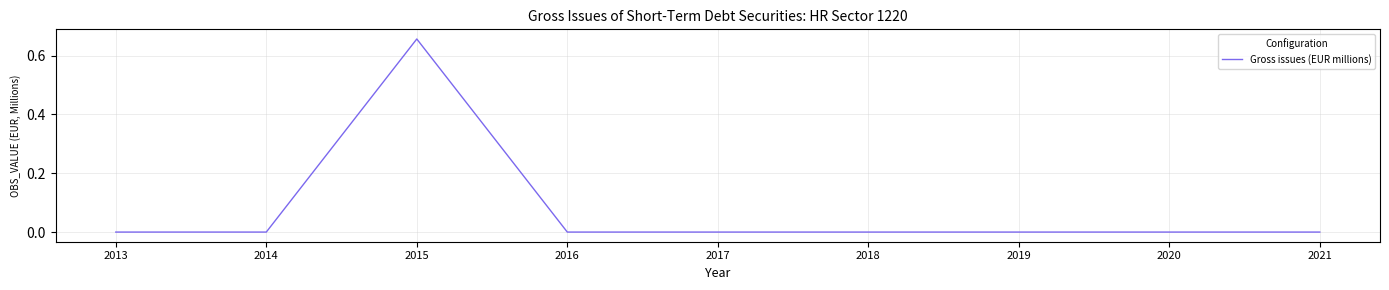

How many values are between 0 and 1?

9